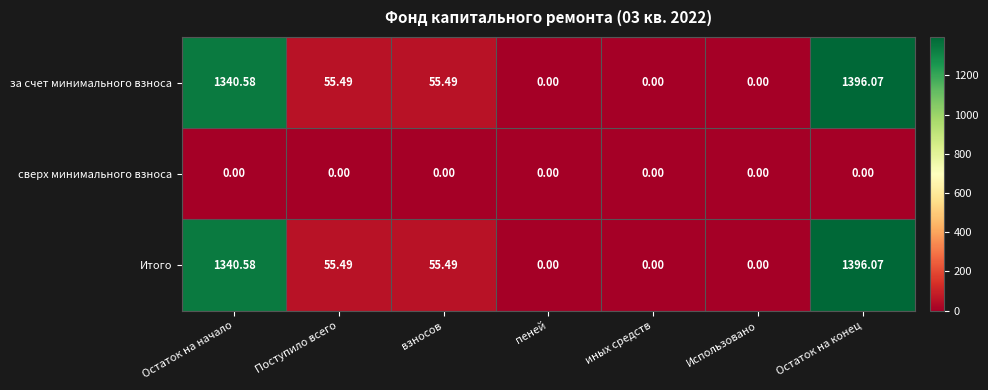

Is the value of Итого at Остаток на конец greater than the value of сверх минимального взноса at Остаток на начало?

Yes